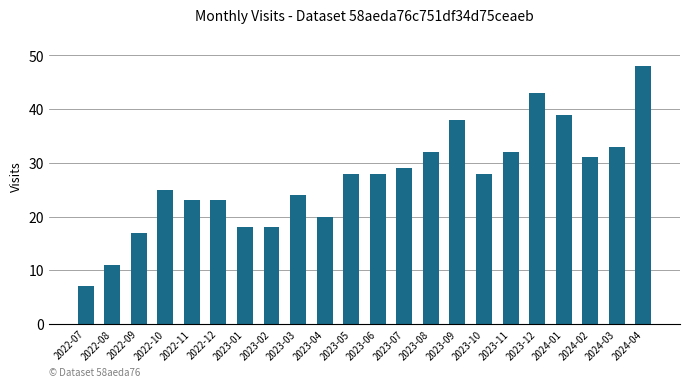

Reading left to right, extract all data points from this chart.

7	11	17	25	23	23	18	18	24	20	28	28	29	32	38	28	32	43	39	31	33	48